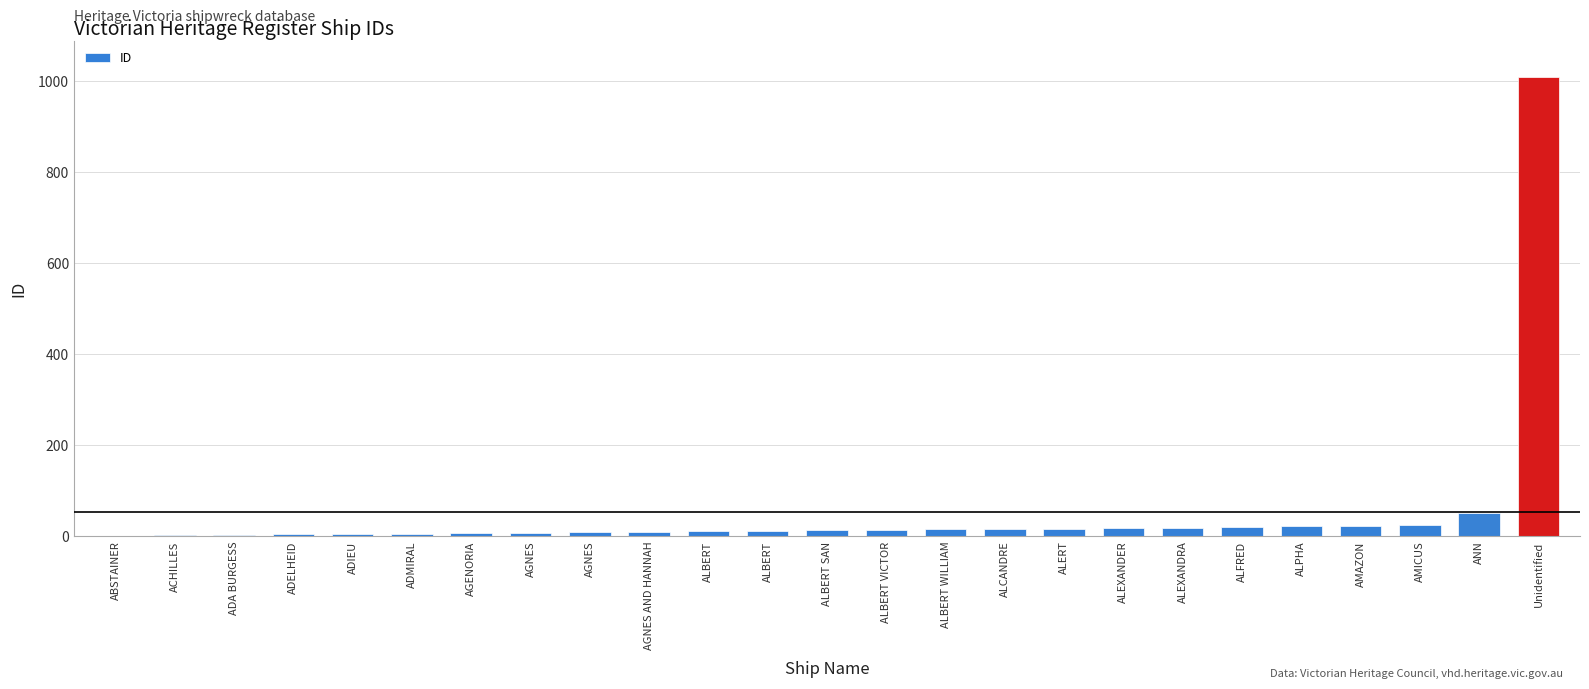

What is the difference between the second highest and minimum values?

50